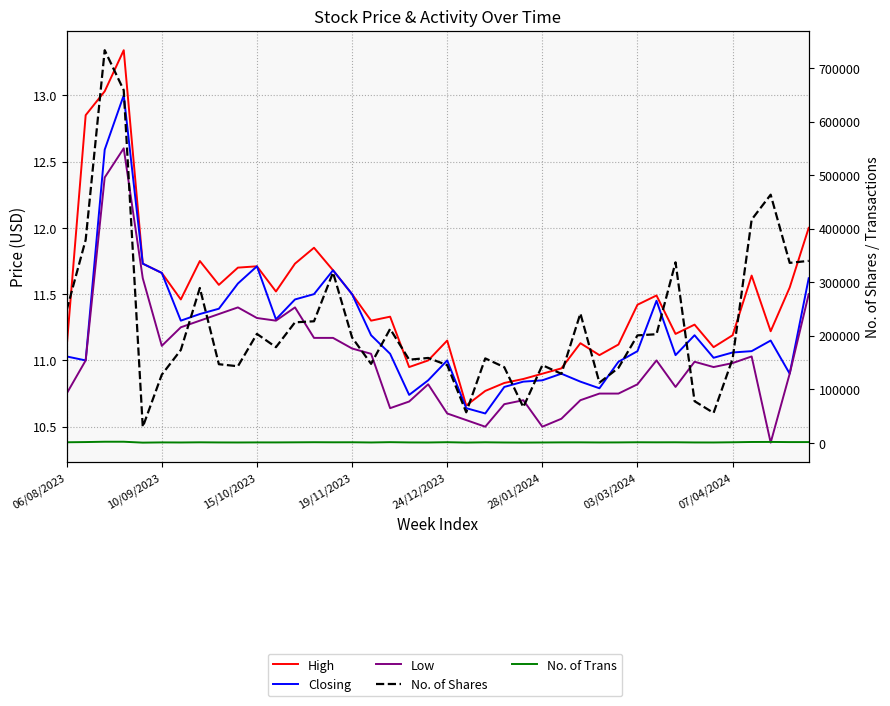

What is the difference between the maximum and second lowest values in the No. of Trans series?

1581.0